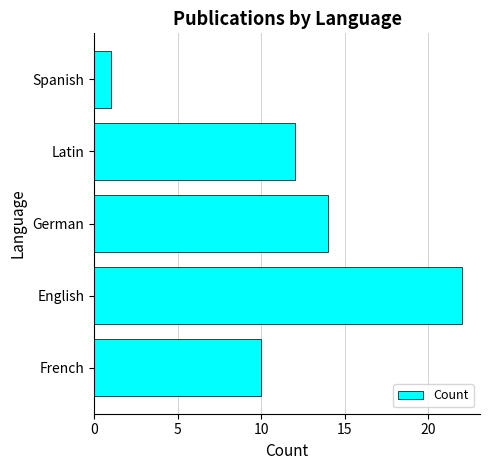

What is the average value?

12